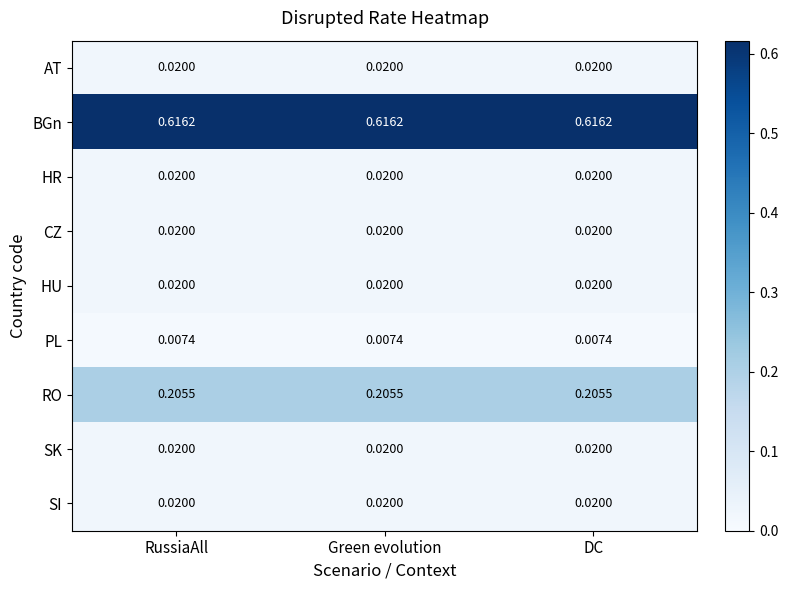

Is the value of CZ at Green evolution greater than the value of RO at RussiaAll?

No